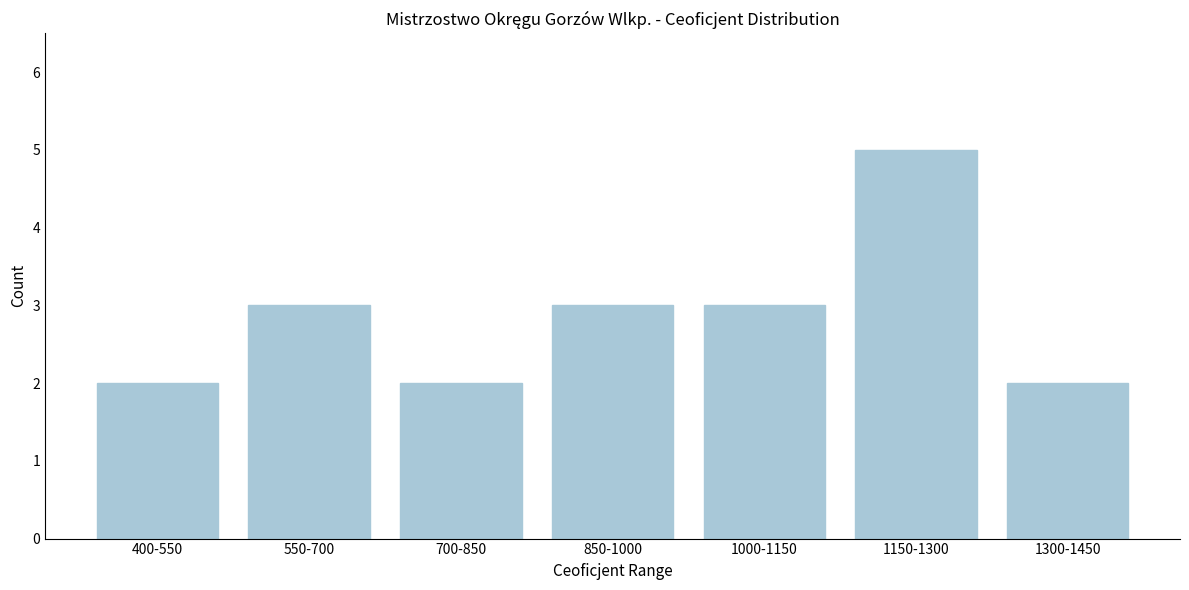

Reading right to left, extract all data points from this chart.

2	5	3	3	2	3	2